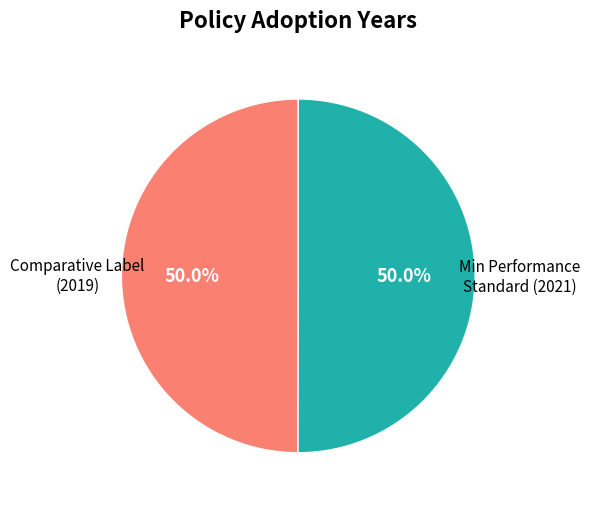

Approximately how many times larger is the value at Comparative Label (2019) compared to Min Performance Standard (2021)?

1.0